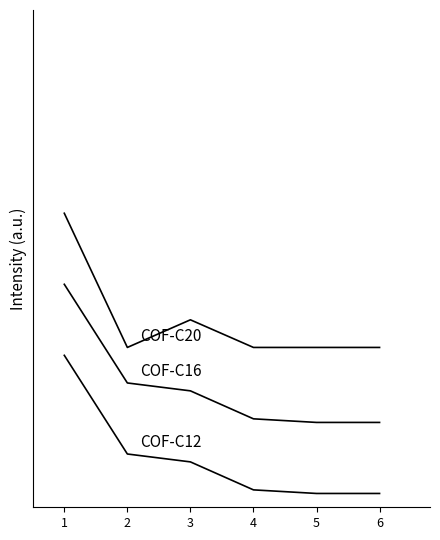

Is this an area chart (filled region under the line)?

No